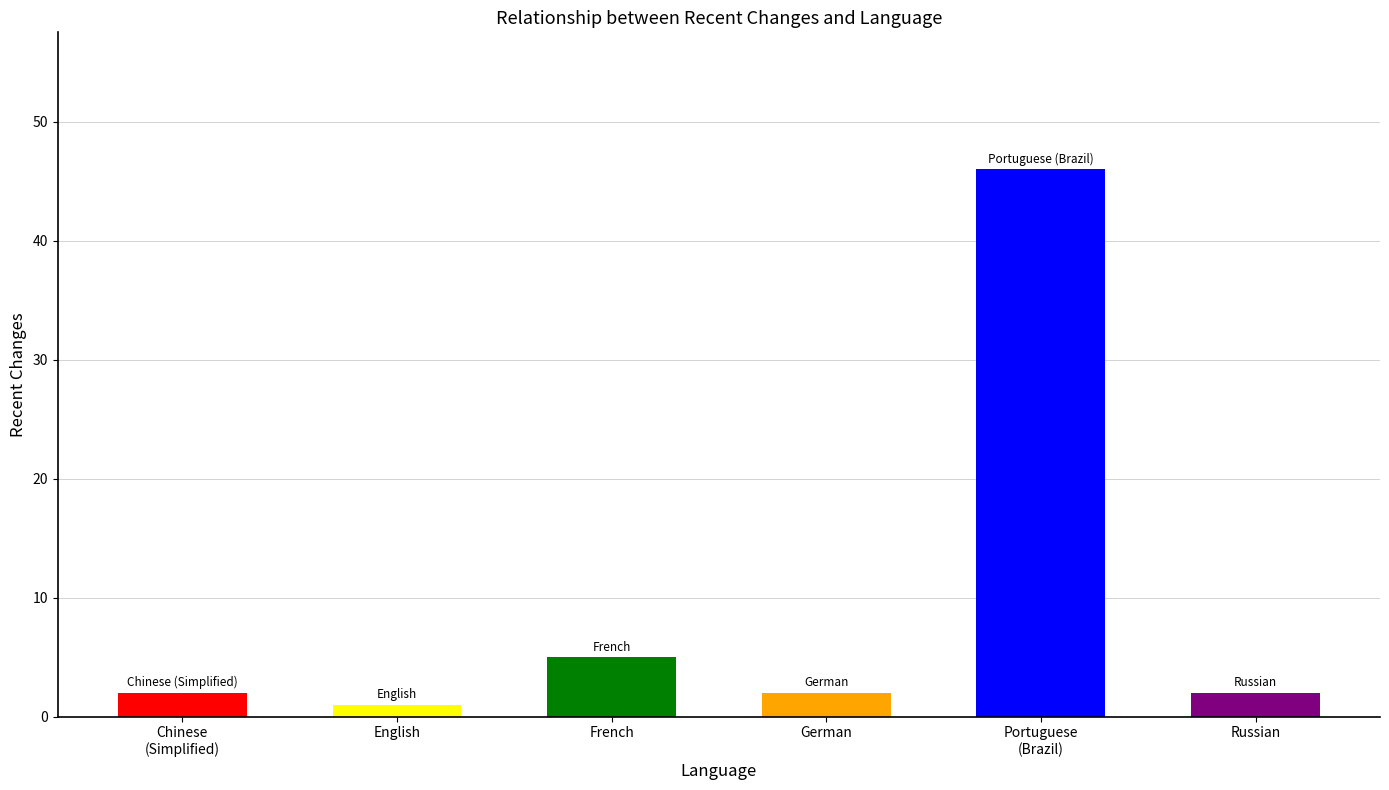

What is the ratio of the value at French to the value at English?

5.0